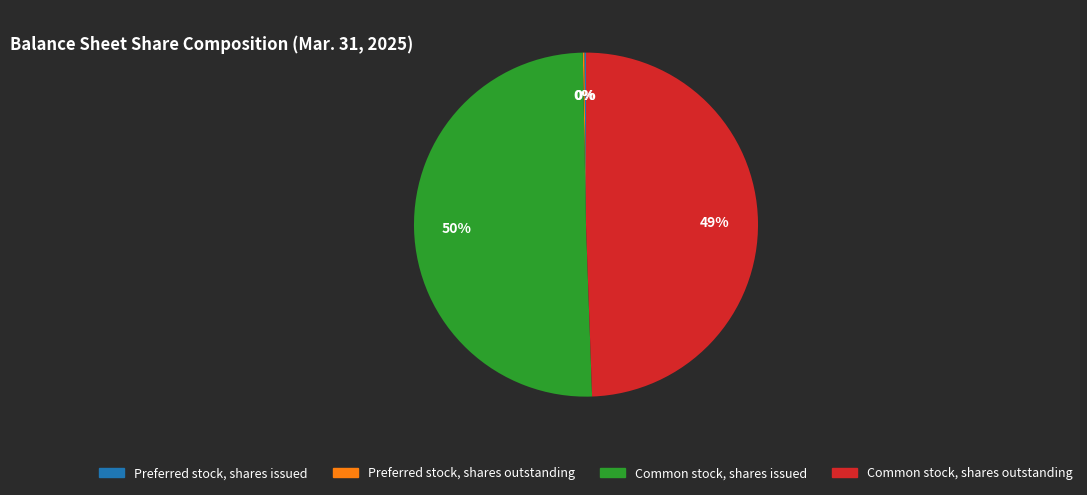

The Common stock, shares issued slice represents 65% of the pie. True or false?

False